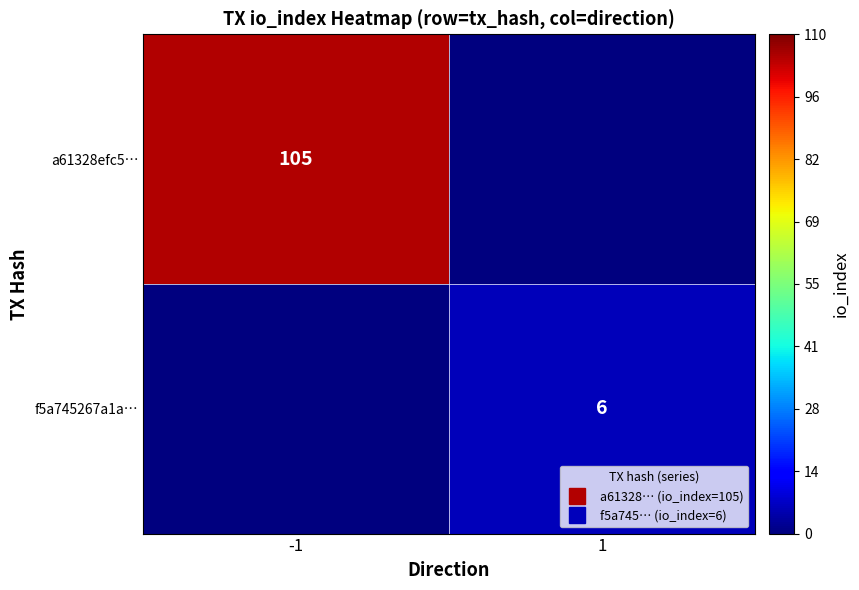

The value of f5a745267a1a… at 1 is 6. True or false?

True